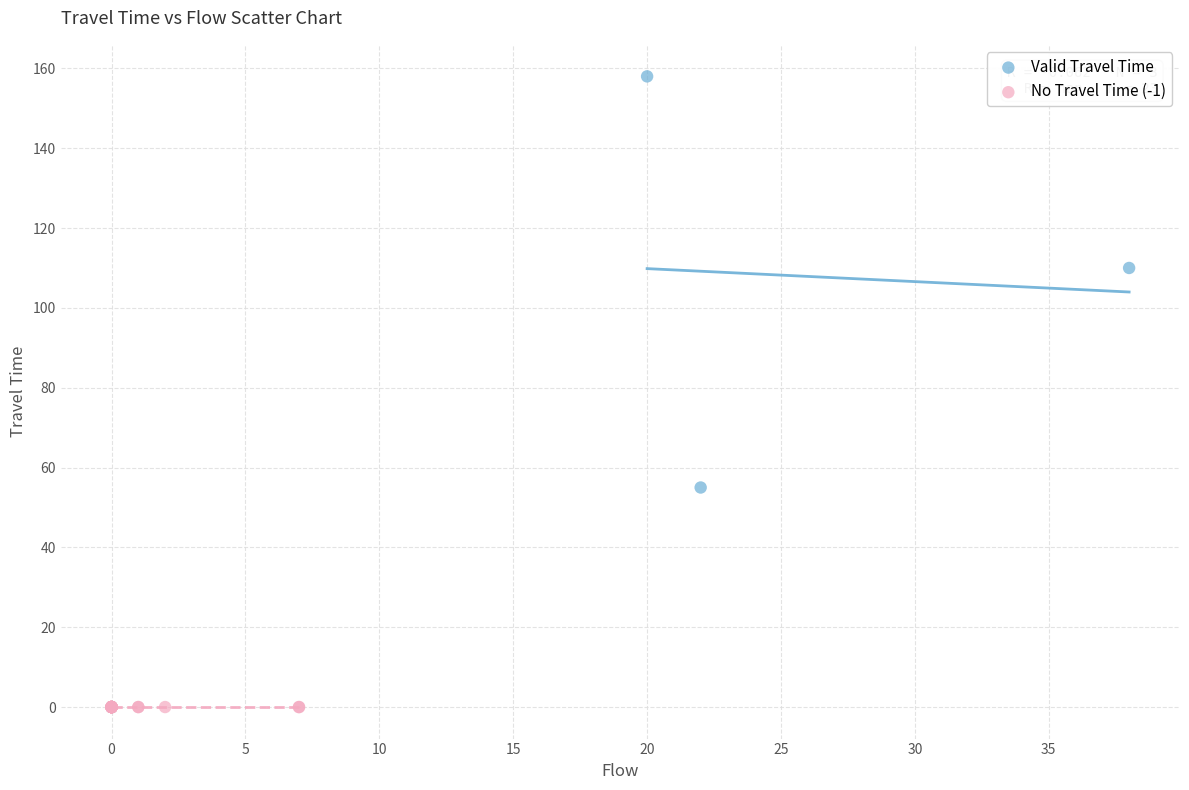

What are all the series names shown in the legend?

Valid Travel Time, No Travel Time (-1)